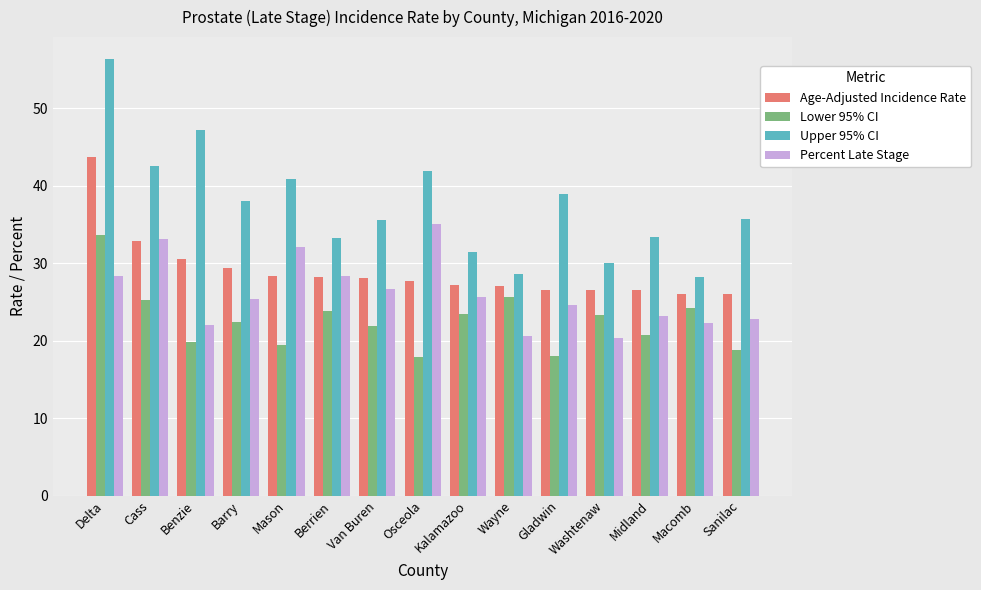

List the series in order of their peak value, lowest first.

Lower 95% CI, Percent Late Stage, Age-Adjusted Incidence Rate, Upper 95% CI